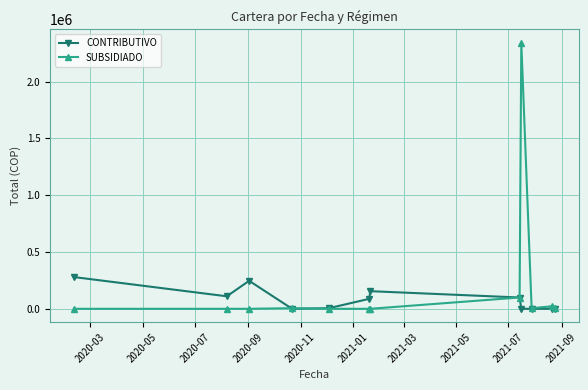

Rank the series by their maximum value, from highest to lowest.

SUBSIDIADO, CONTRIBUTIVO